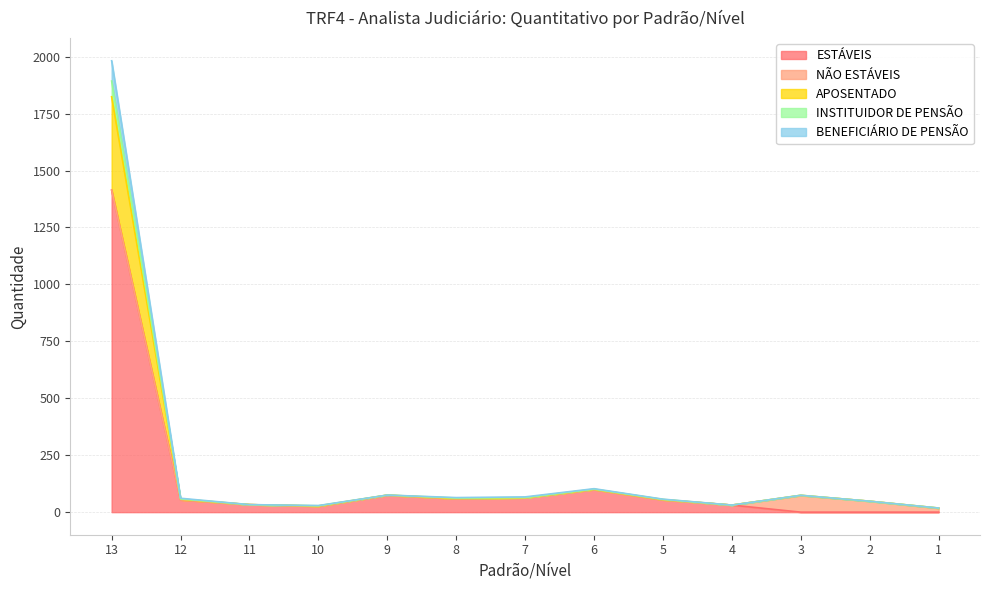

How many data points does each series have?

13